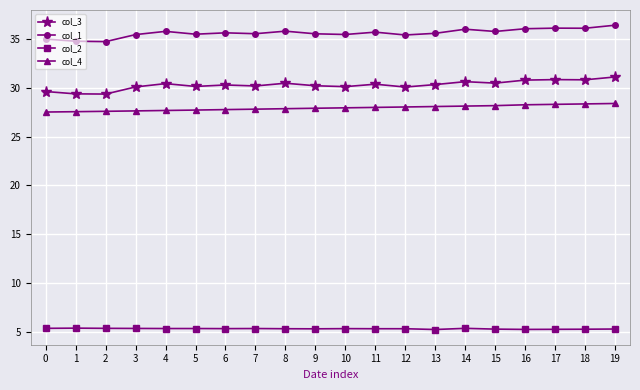

True or false: col_3 has a value of 30.5 at 15.

True